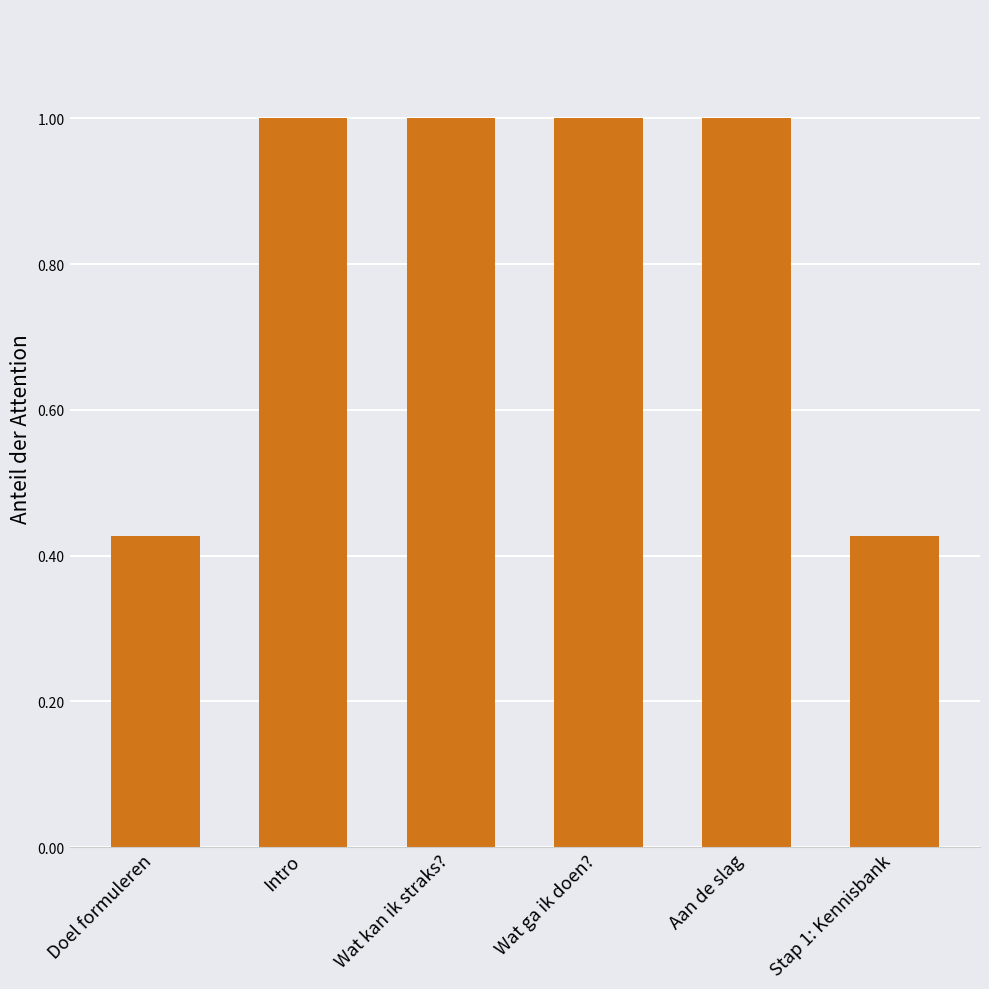

How many series are shown in this chart?

1